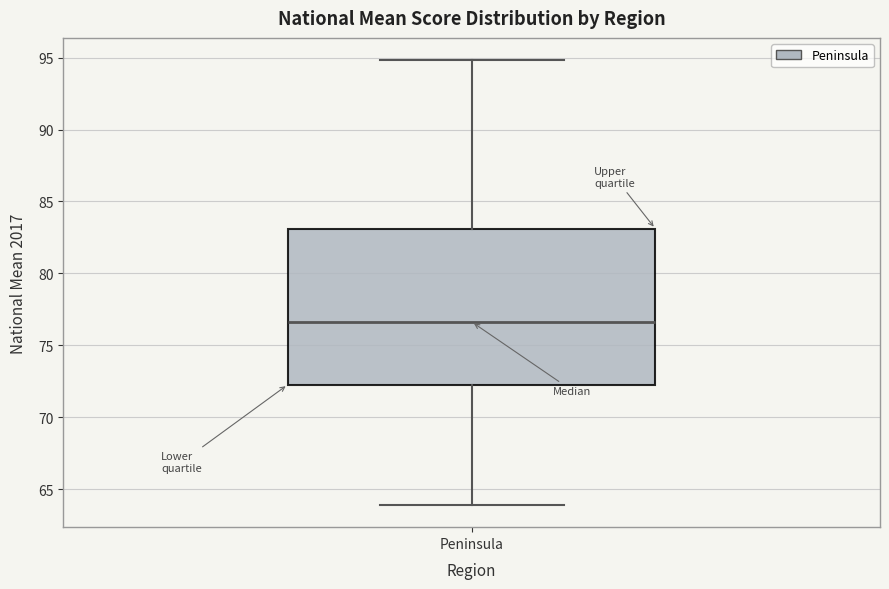

Read this box plot against the y-axis: the position of the median line, the range covered by the box, and the ends of both whiskers. The values are not printed on the chart, so give them approximately, as read against the axis.

median 76.5, box 72.5 to 83.0, whiskers 64.0 to 95.0